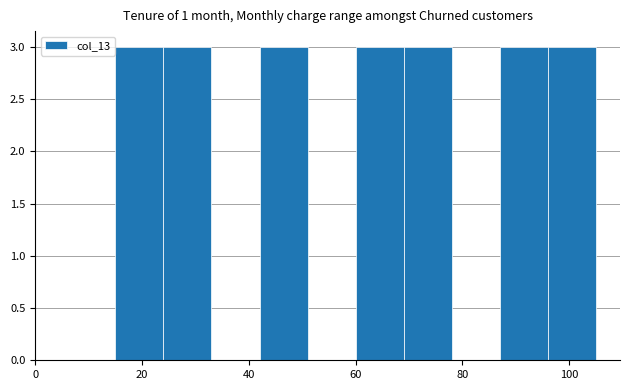

Reading left to right, list every bar in this chart as the range it spans on the x-axis followed by its height. Neither the bar edges nor the heights are printed on the chart, so give them approximately, as read against the axes.

15 to 24: 3
24 to 33: 3
33 to 42: 0
42 to 51: 3
51 to 60: 0
60 to 69: 3
69 to 78: 3
78 to 87: 0
87 to 96: 3
96 to 105: 3